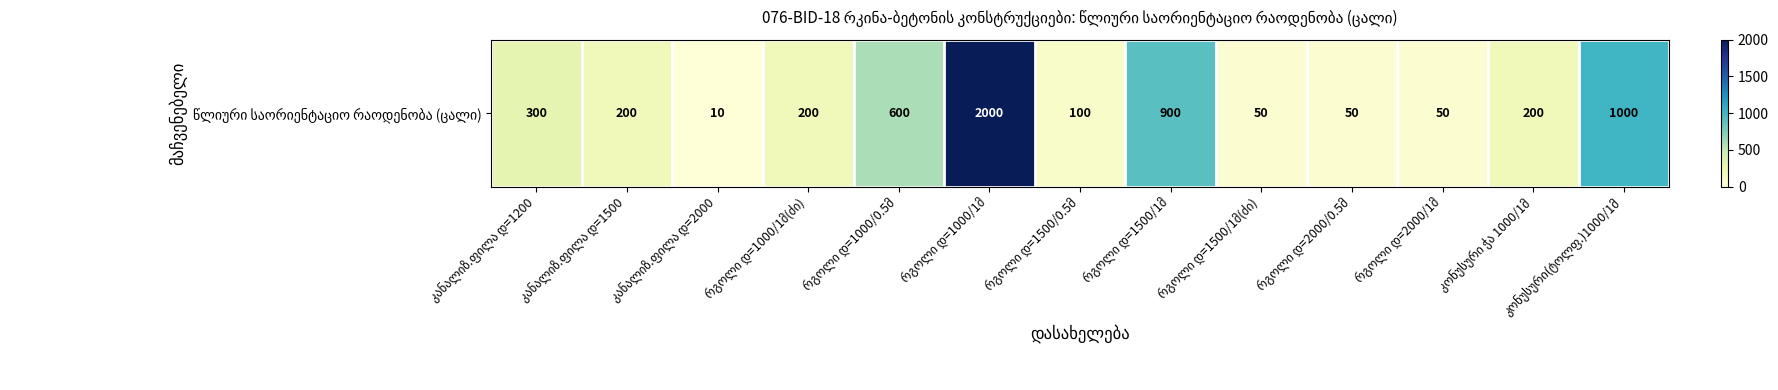

Reading right to left, what are all the values shown in this chart?

1000	200	50	50	50	900	100	2000	600	200	10	200	300